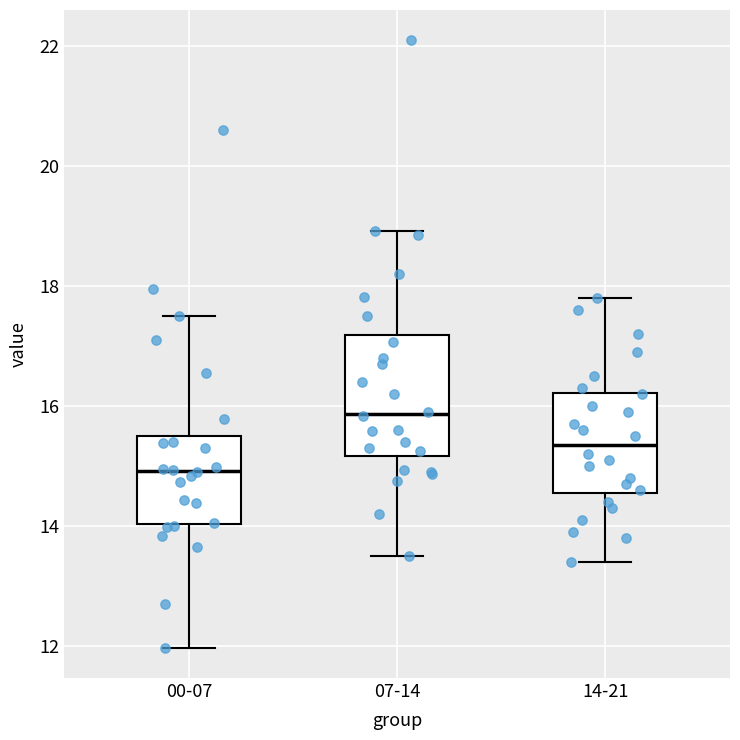

Which box has the lowest median line?

00-07